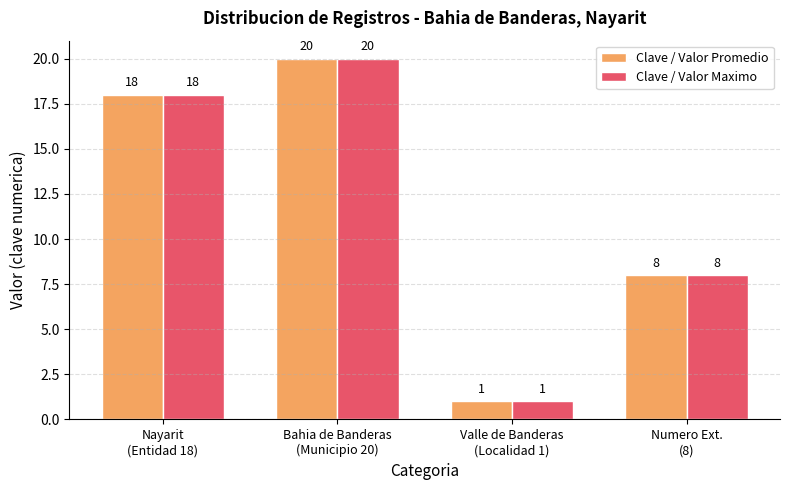

How many Clave / Valor Promedio values are between 8 and 20?

3